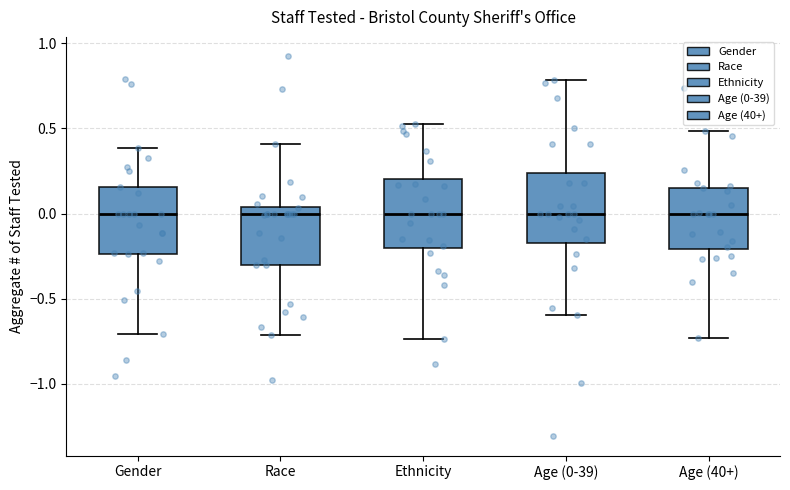

Reading left to right, transcribe this box plot: for each box, give where its median line is, the range the box spans, and where its two whiskers end, as read against the y-axis. The values are not printed on the chart, so give them approximately, as read against the axis.

Gender: median 0.00, box -0.25 to 0.15, whiskers -0.70 to 0.40
Race: median 0.00, box -0.30 to 0.05, whiskers -0.70 to 0.40
Ethnicity: median 0.00, box -0.20 to 0.20, whiskers -0.75 to 0.55
Age (0-39): median 0.00, box -0.15 to 0.25, whiskers -0.60 to 0.80
Age (40+): median 0.00, box -0.20 to 0.15, whiskers -0.75 to 0.50